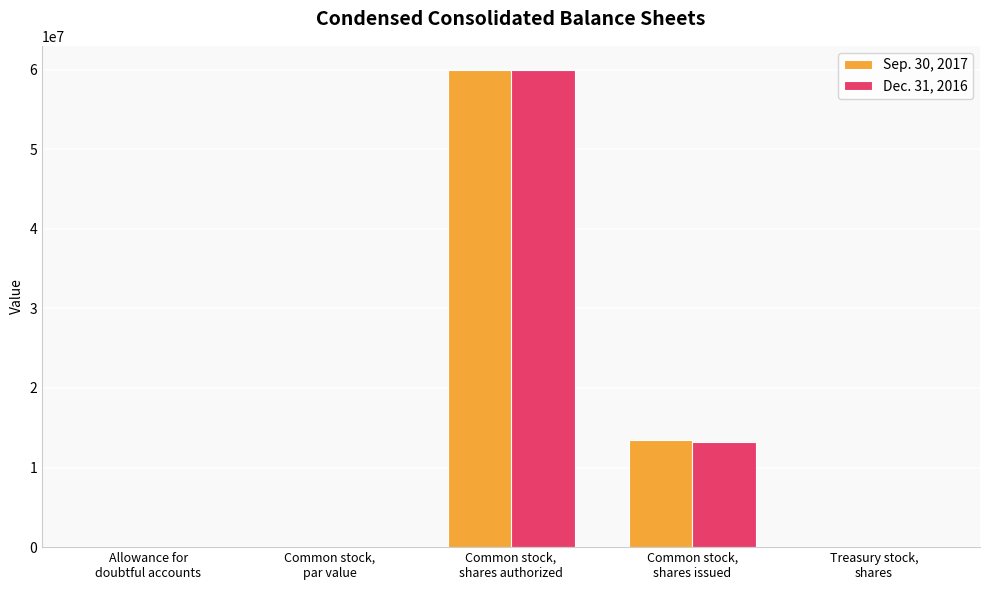

How many groups of bars are there?

5